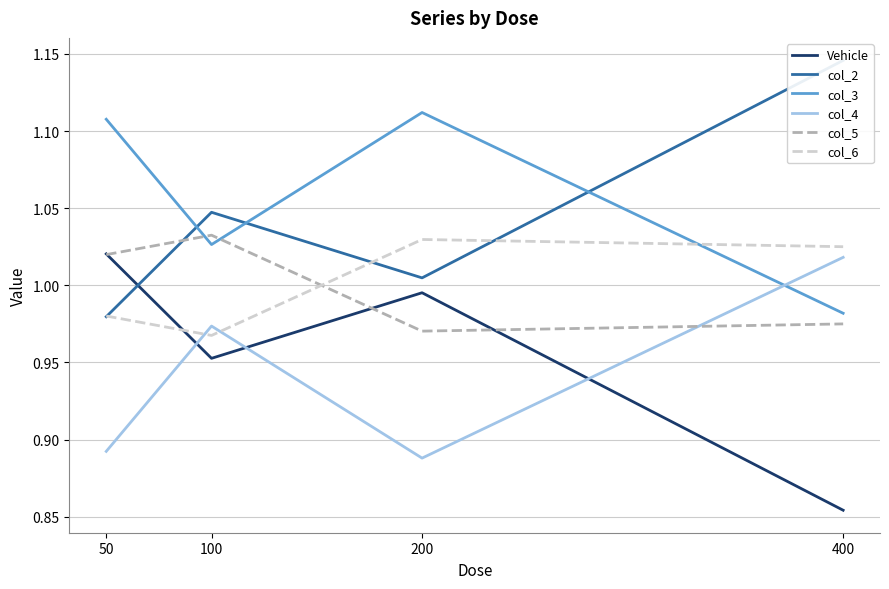

The value of col_4 at 50 is 0.9. True or false?

True